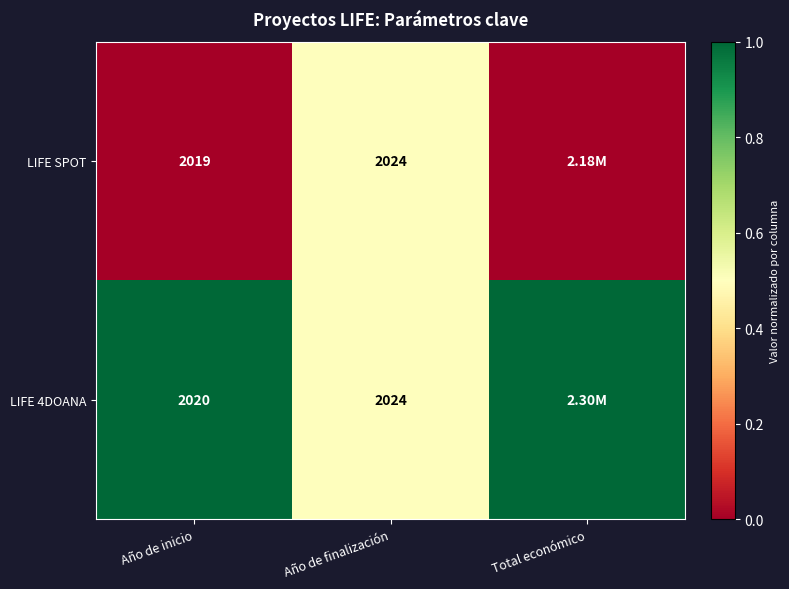

At Año de inicio, list the series in order from smallest to largest.

LIFE SPOT, LIFE 4DOANA